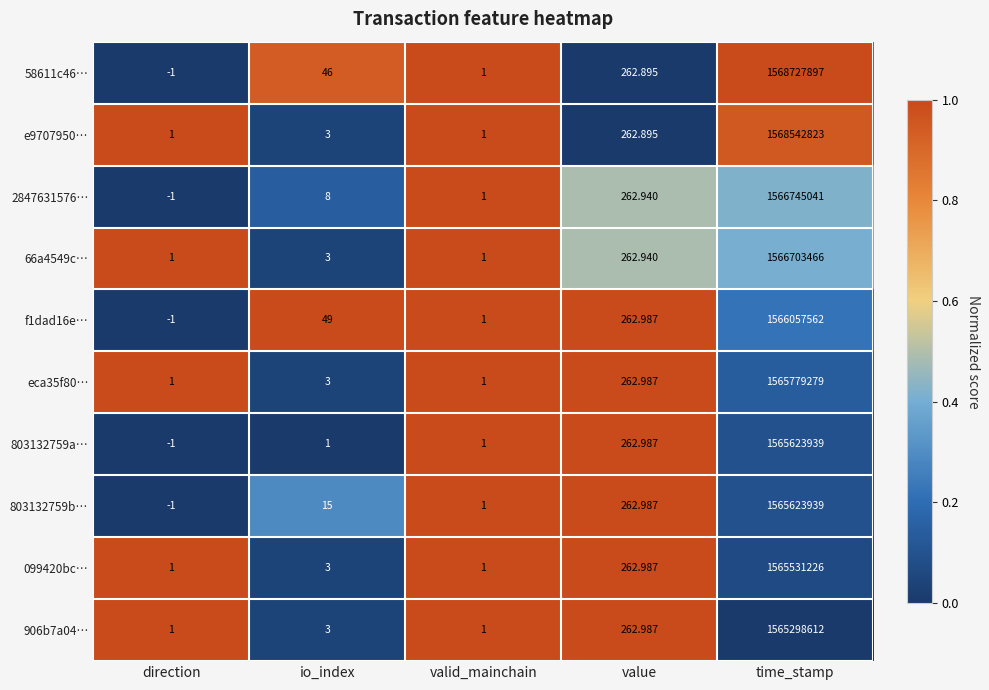

At which category is the sum across all series the highest?

time_stamp